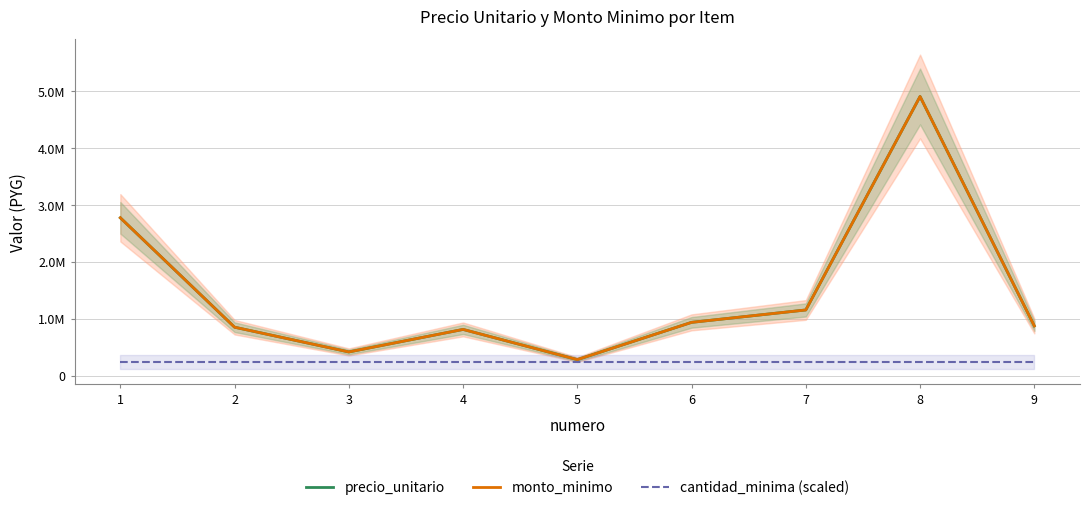

True or false: cantidad_minima (scaled) and monto_minimo intersect in this chart.

False